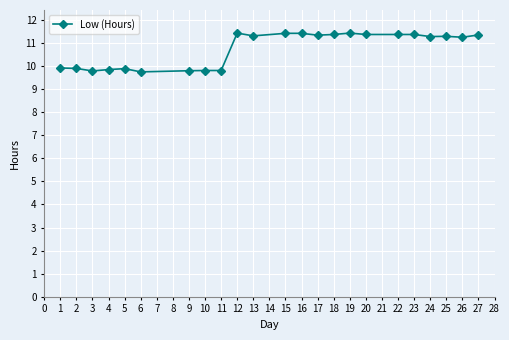

What is the value of the 23rd point from the left?

11.3